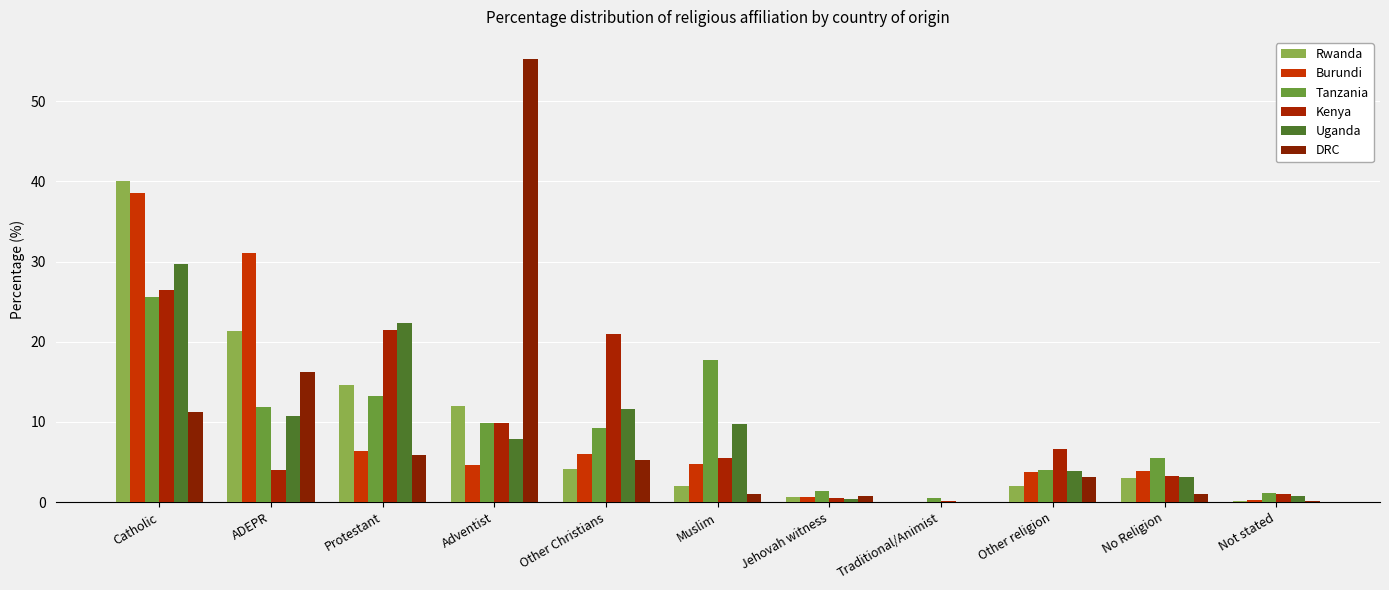

How many series are shown in this chart?

6